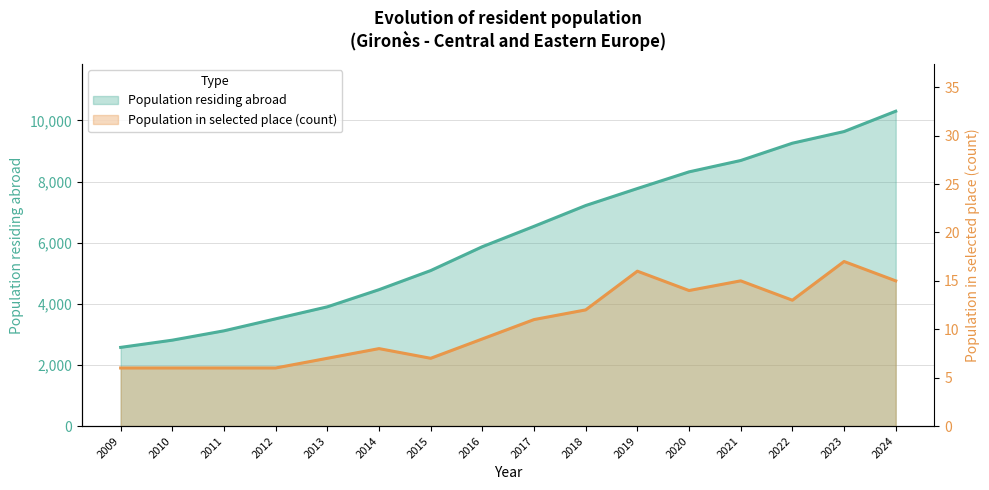

What is the sum of the Population residing abroad values at 2020 and 2018?

15531